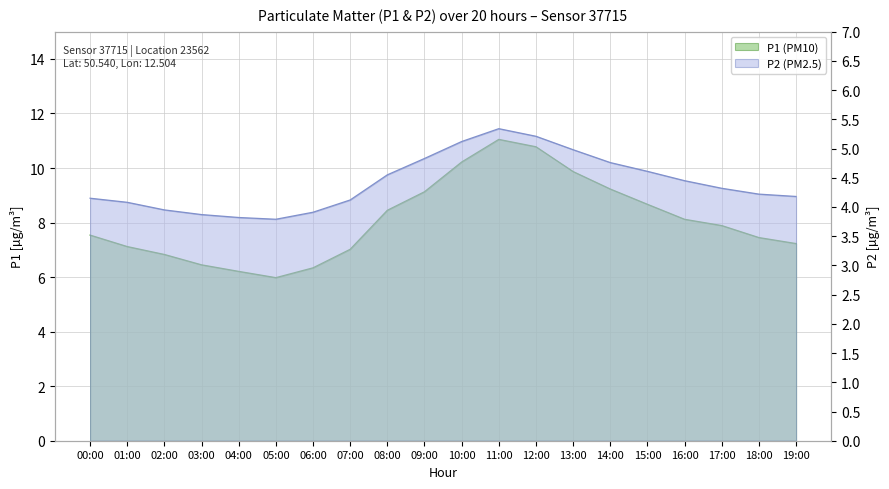

True or false: P1 and P2 cross at least once.

False